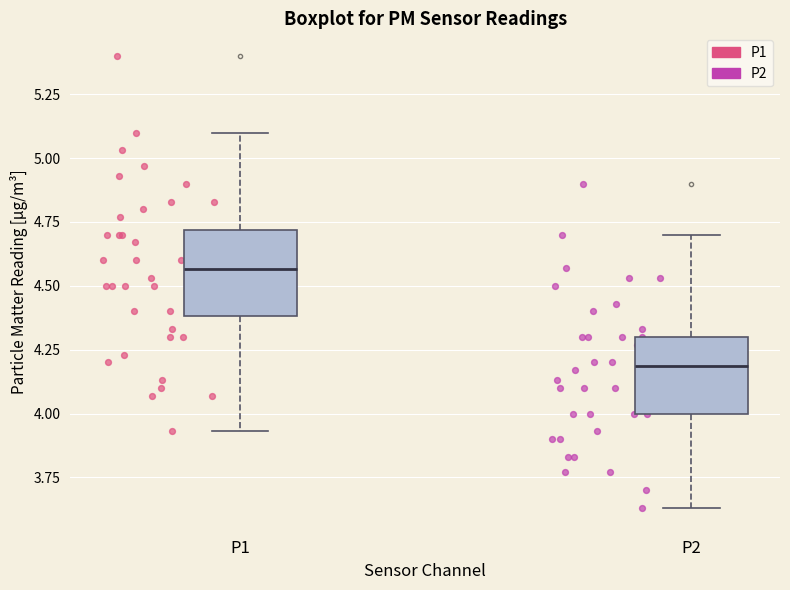

Reading left to right, read every box against the y-axis: the position of its median line, the range the box covers, and the ends of its whiskers. The values are not printed on the chart, so give them approximately, as read against the axis.

P1: median 4.55, box 4.40 to 4.70, whiskers 3.95 to 5.10
P2: median 4.20, box 4.00 to 4.30, whiskers 3.65 to 4.70